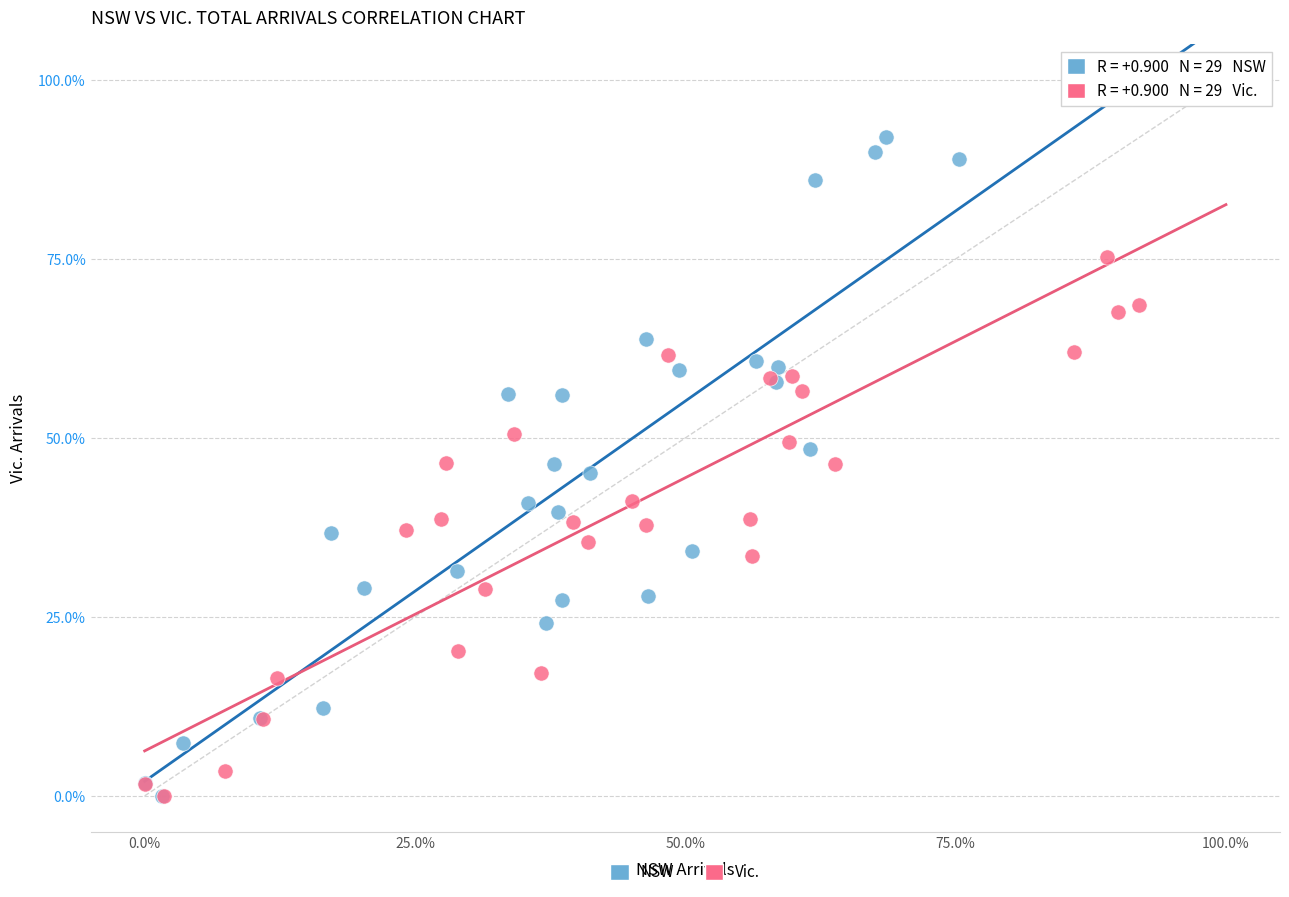

What are all the series names shown in the legend?

NSW, Vic.